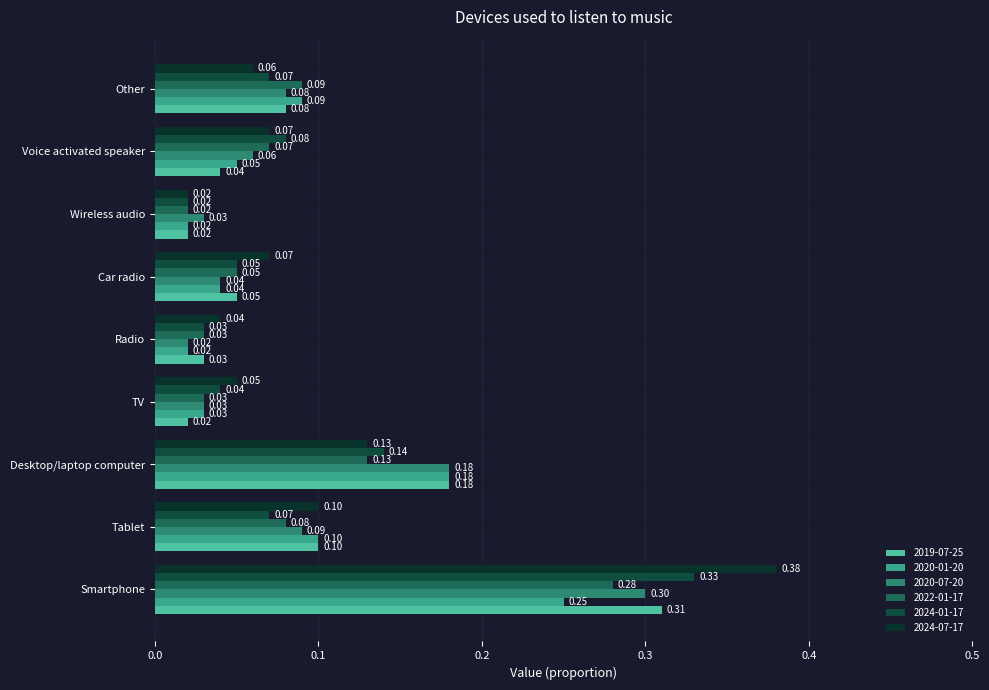

What is the difference between the maximum and minimum values in the 2019-07-25 series?

0.3